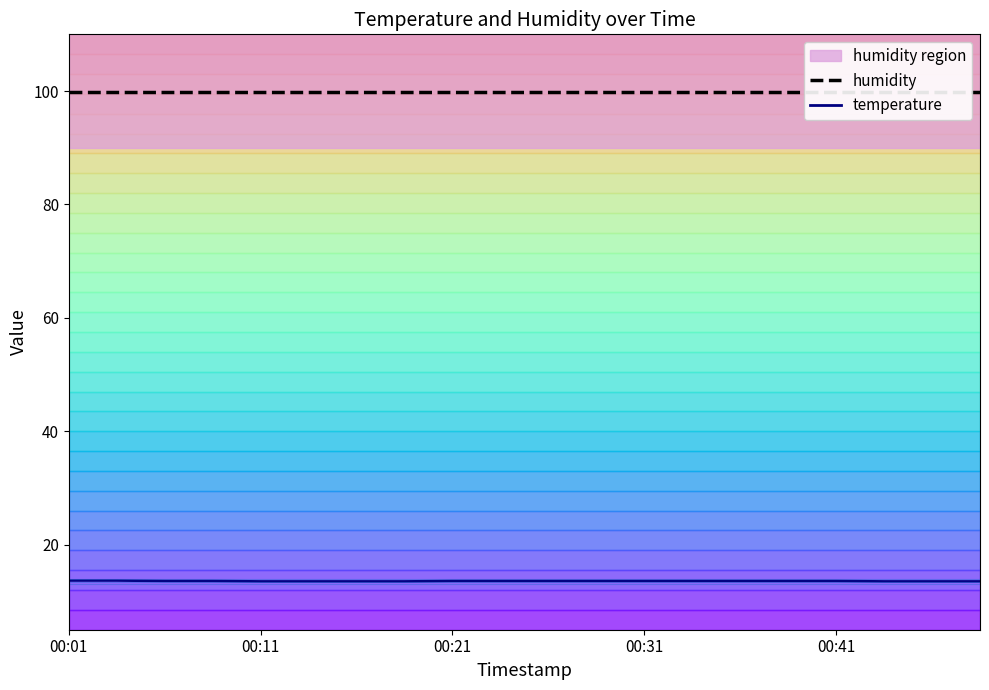

Is it true that humidity equals 99.9 at 13?

True